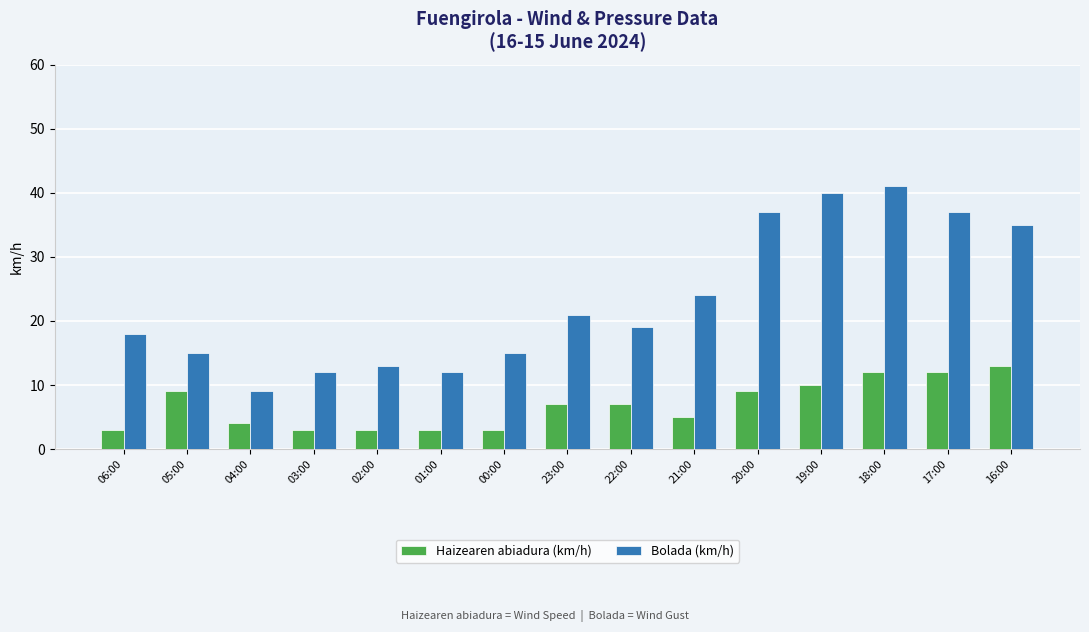

Rank the series by their average value, from lowest to highest.

Haizearen abiadura (km/h), Bolada (km/h)